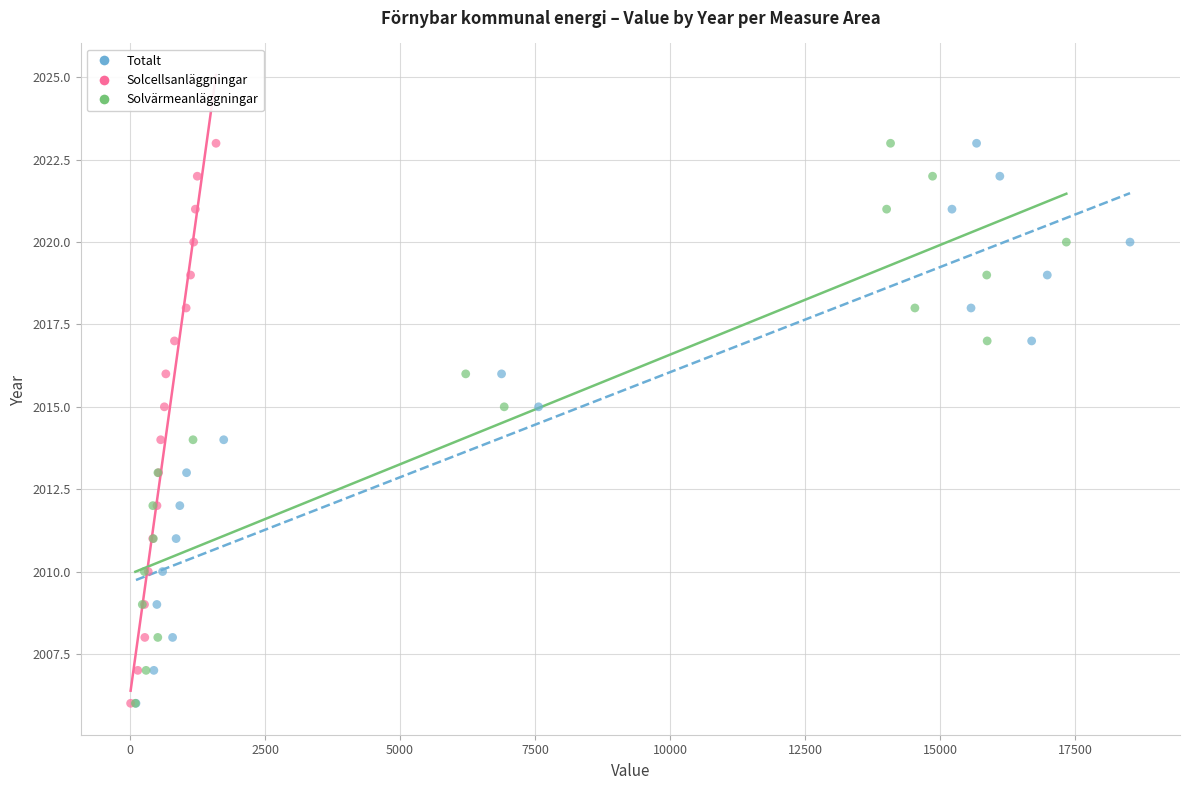

What are all the series names shown in the legend?

Totalt, Solcellsanläggningar, Solvärmeanläggningar